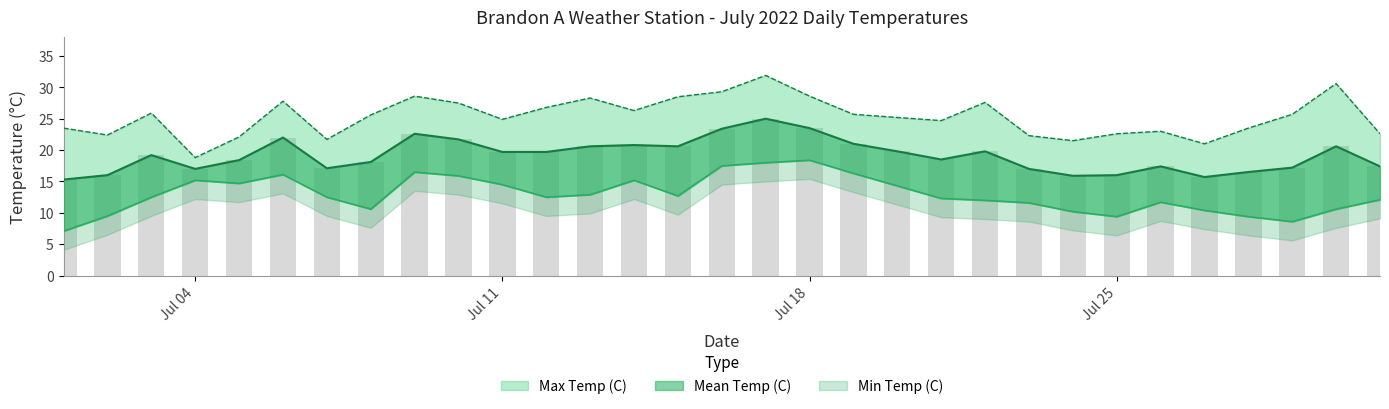

The value of Mean Temp (C) at 2022-07-20 is 6.3. True or false?

False